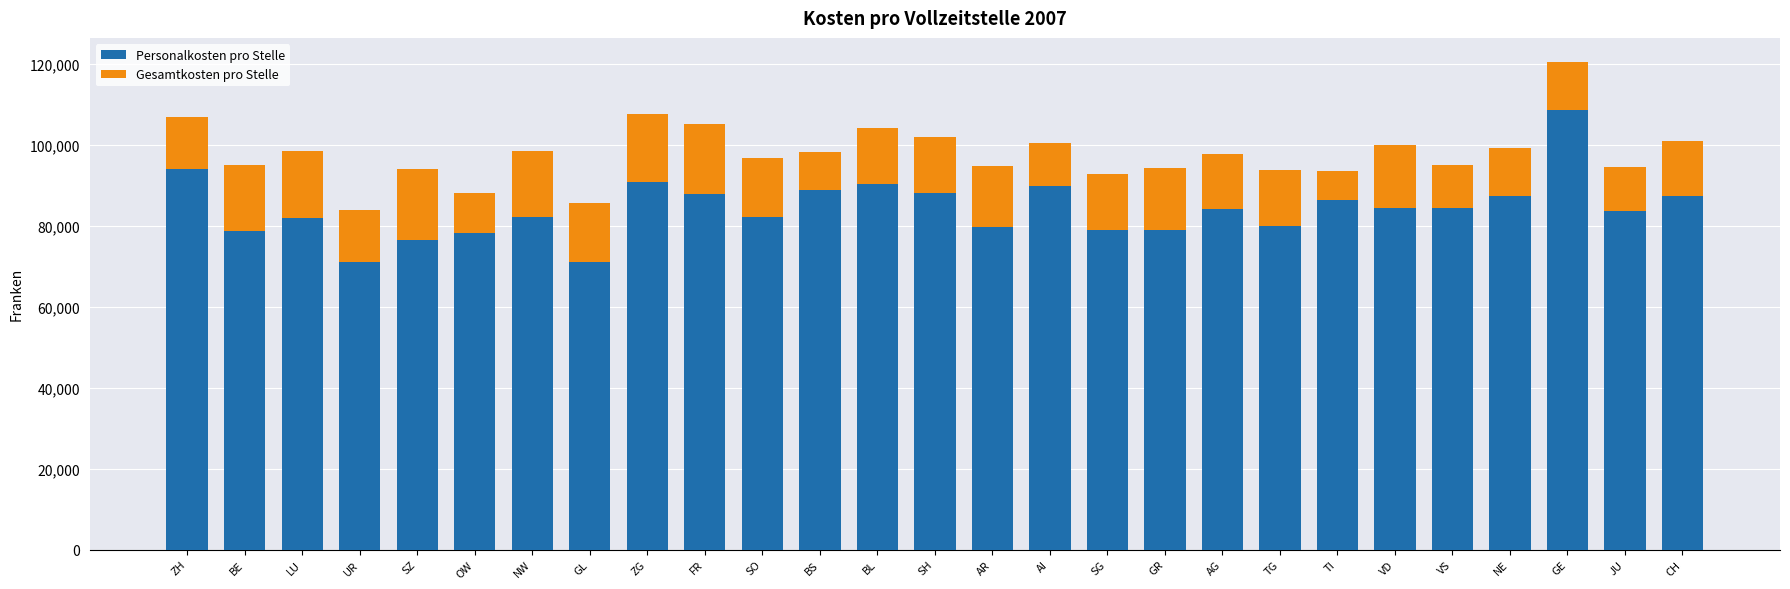

What is the average value of the Personalkosten pro Stelle series?

84332